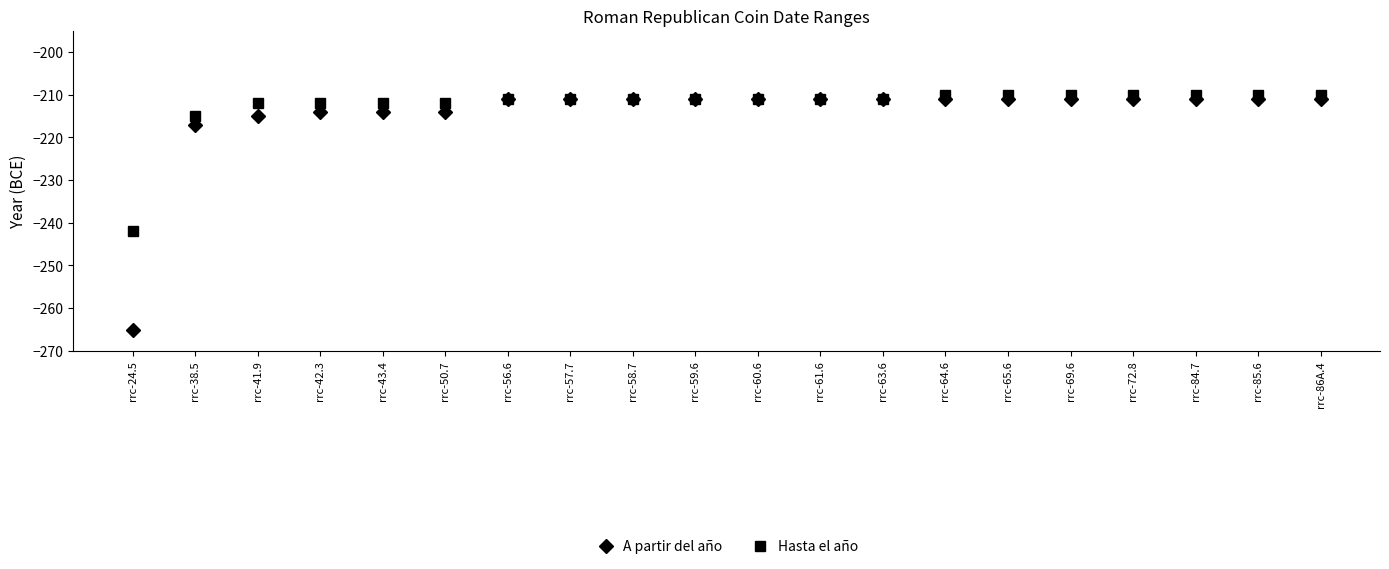

Rank the series by their average value, from lowest to highest.

A partir del año, Hasta el año